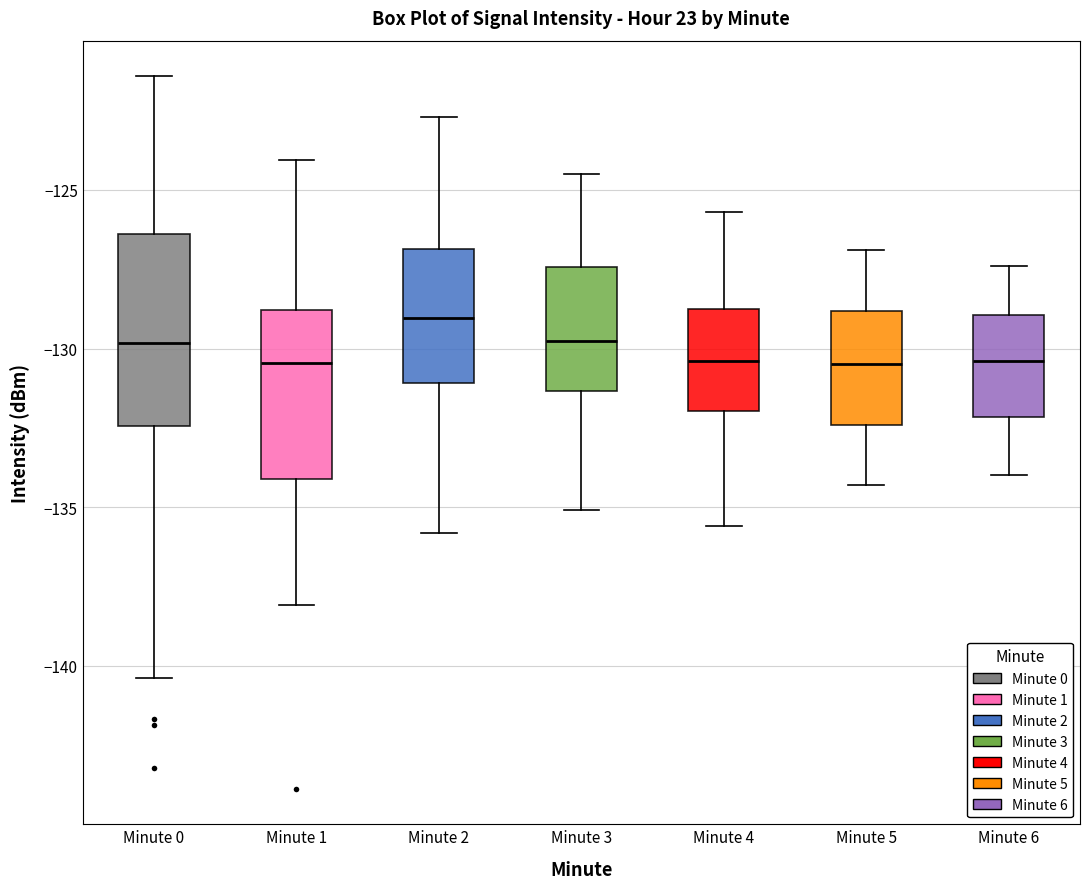

Reading left to right, transcribe this box plot: for each box, give where its median line is, the range the box spans, and where its two whiskers end, as read against the y-axis. The values are not printed on the chart, so give them approximately, as read against the axis.

Minute 0: median -130.0, box -132.5 to -126.5, whiskers -140.5 to -121.5
Minute 1: median -130.5, box -134.0 to -129.0, whiskers -138.0 to -124.0
Minute 2: median -129.0, box -131.0 to -127.0, whiskers -136.0 to -122.5
Minute 3: median -129.5, box -131.5 to -127.5, whiskers -135.0 to -124.5
Minute 4: median -130.5, box -132.0 to -128.5, whiskers -135.5 to -125.5
Minute 5: median -130.5, box -132.5 to -129.0, whiskers -134.5 to -127.0
Minute 6: median -130.5, box -132.0 to -129.0, whiskers -134.0 to -127.5